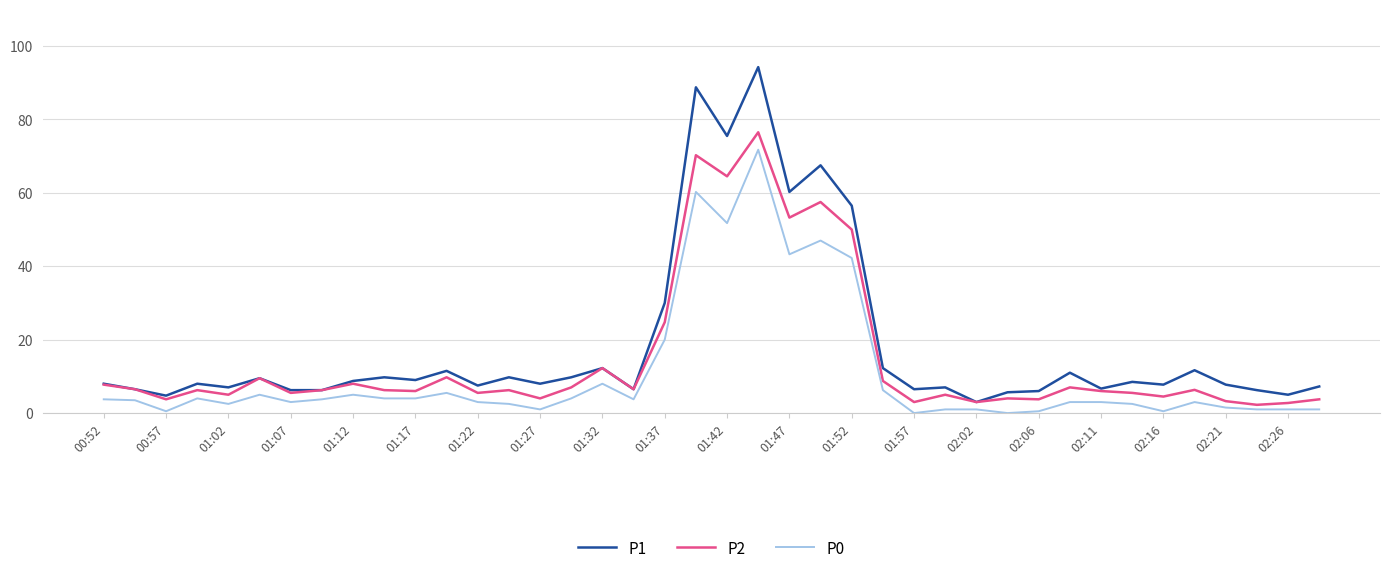

At how many categories does at least one series exceed 21?

7